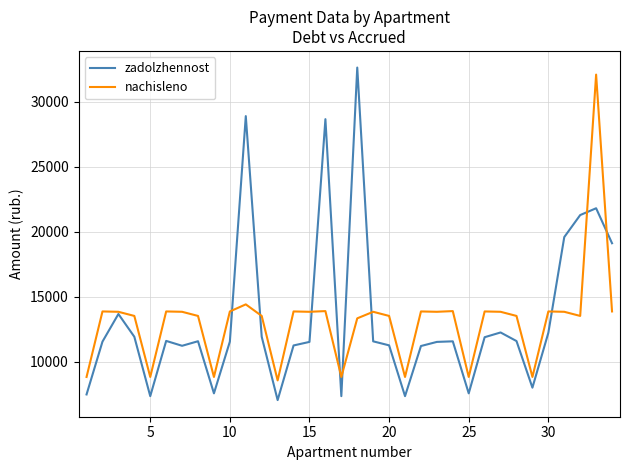

What is the minimum value shown in the chart?

7033.1